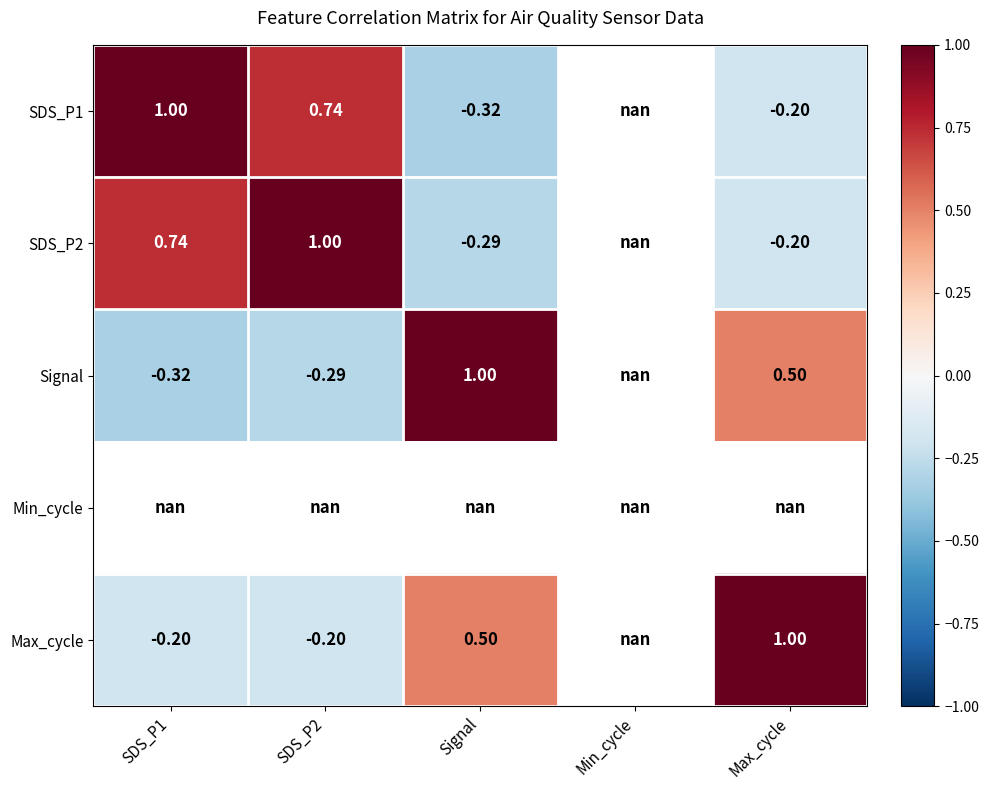

Is the value of SDS_P1 at SDS_P2 greater than the value of SDS_P2 at Signal?

Yes